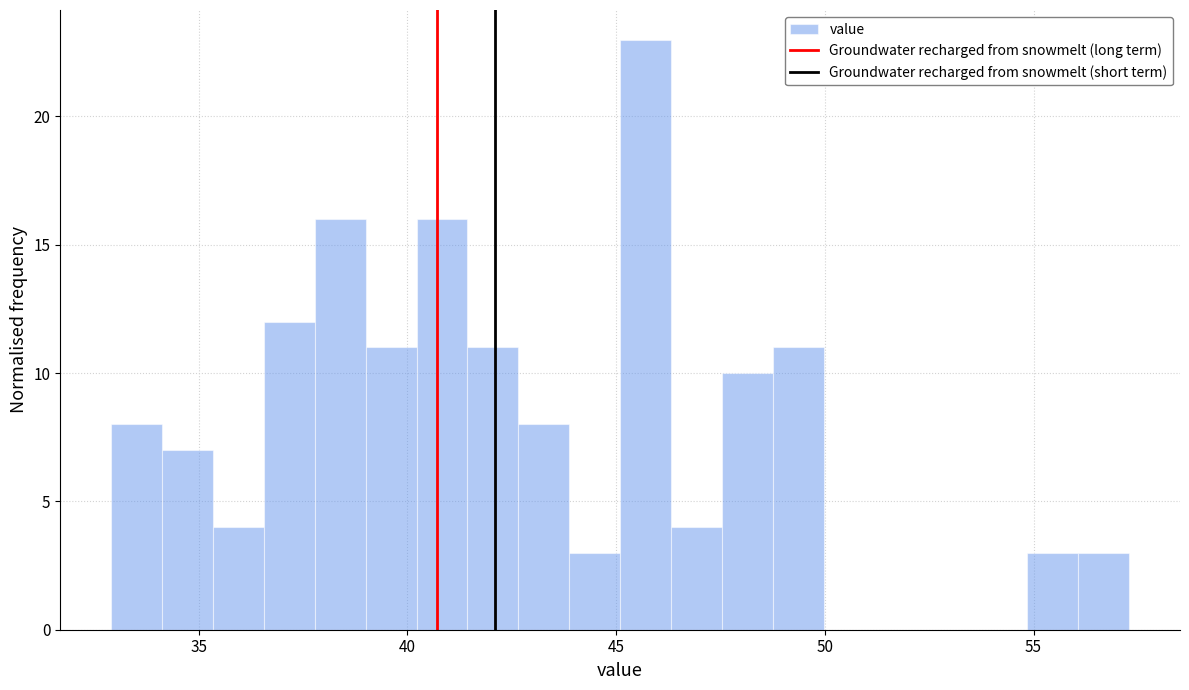

Around what value on the x-axis is the tallest bar? Give the approximate position of its centre, as read against the axis.

45.5